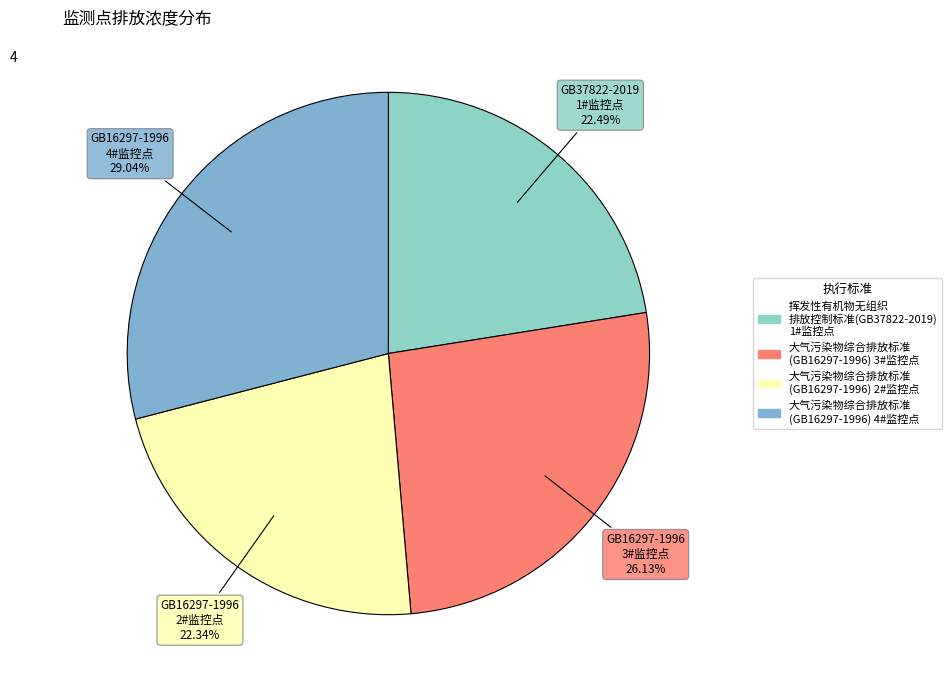

What is the smallest slice in the pie chart?

大气污染物综合排放标准(GB16297-1996)_2#